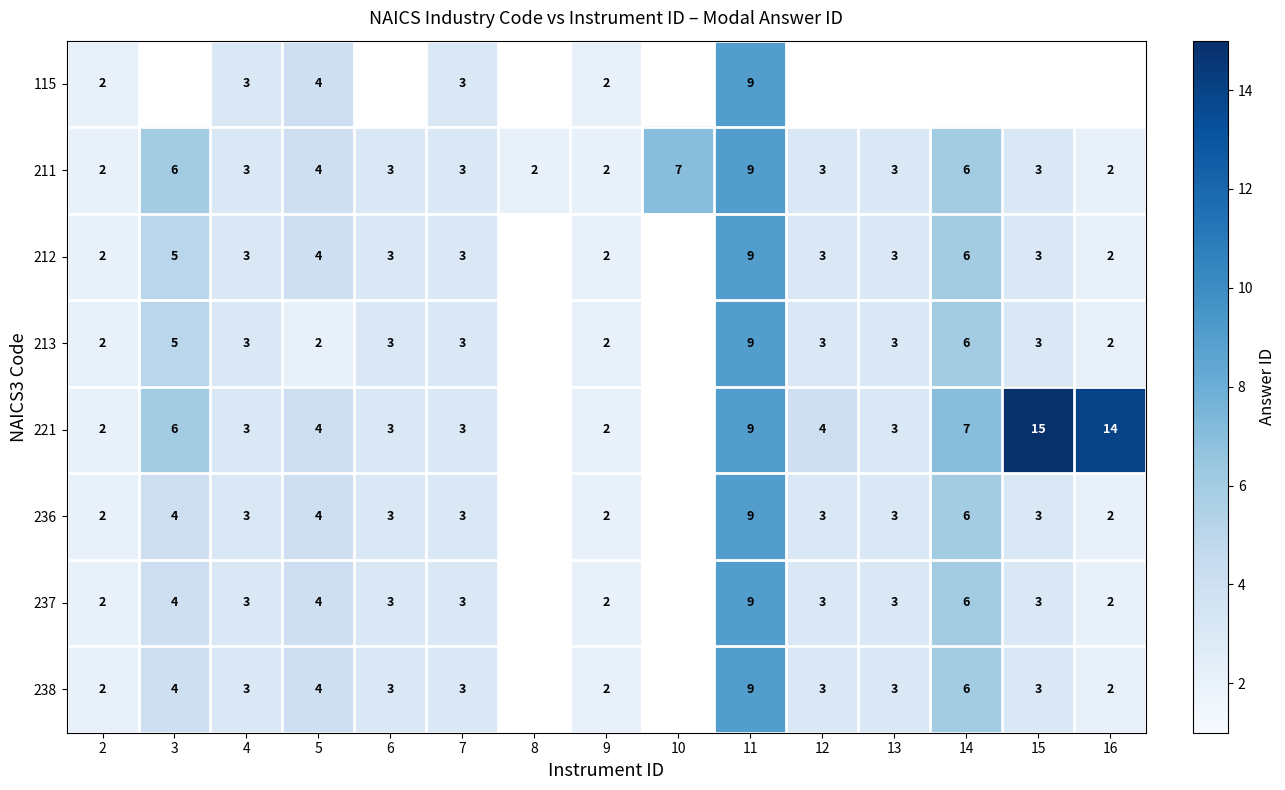

The 212 series shows 11 at 14. True or false?

False